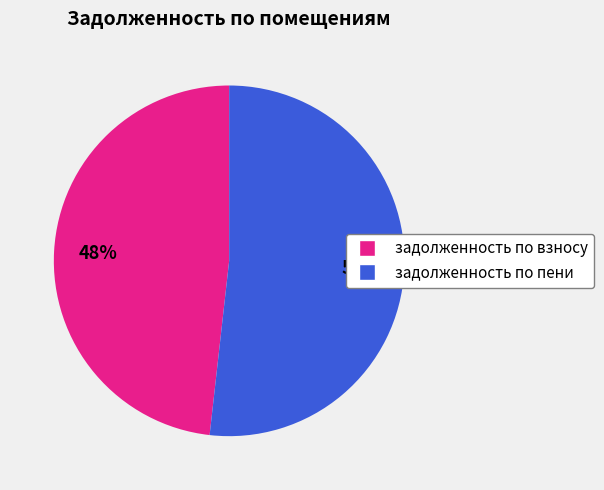

To the nearest percent, what is the difference between the largest and smallest slice percentages?

4%